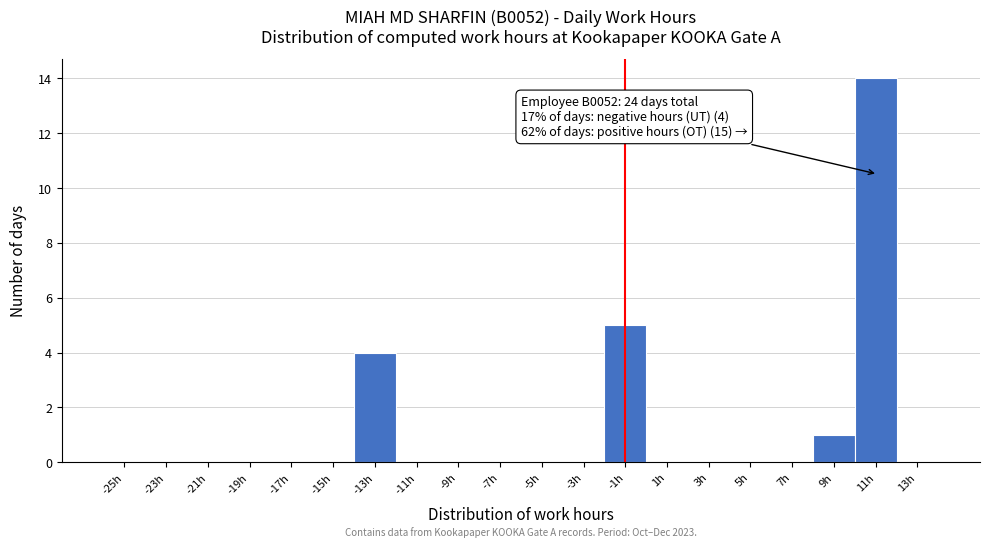

Reading left to right, transcribe all the data shown in this chart.

-25h=0	-23h=0	-21h=0	-19h=0	-17h=0	-15h=0	-13h=4	-11h=0	-9h=0	-7h=0	-5h=0	-3h=0	-1h=5	1h=0	3h=0	5h=0	7h=0	9h=1	11h=14	13h=0